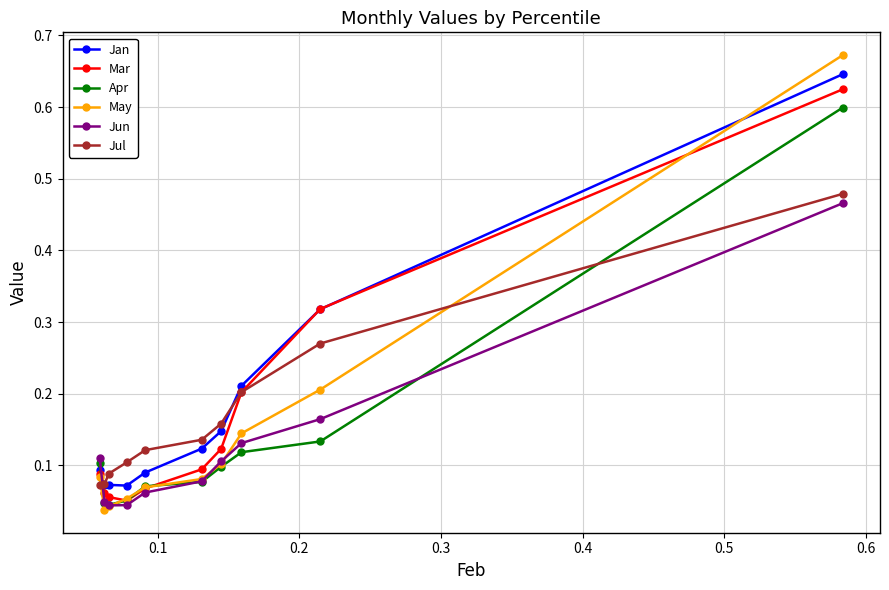

At how many categories does at least one series exceed 0?

10